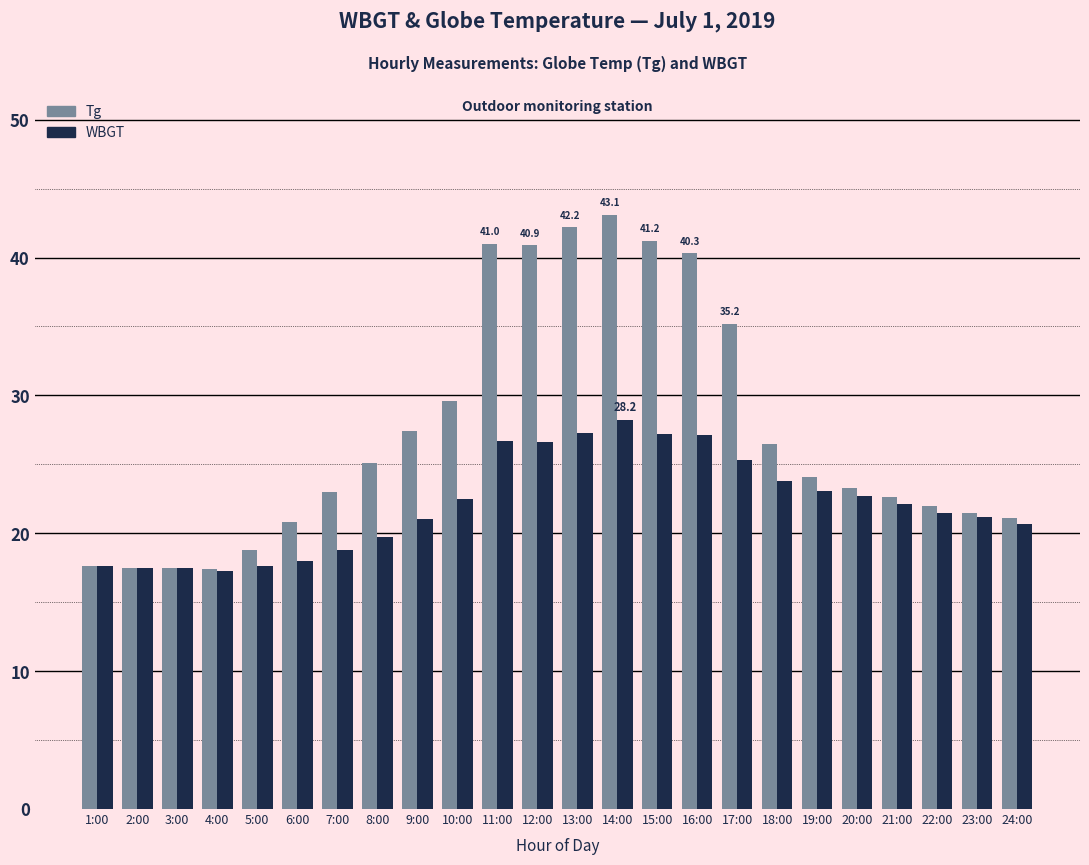

What position from the left is 24:00?

24